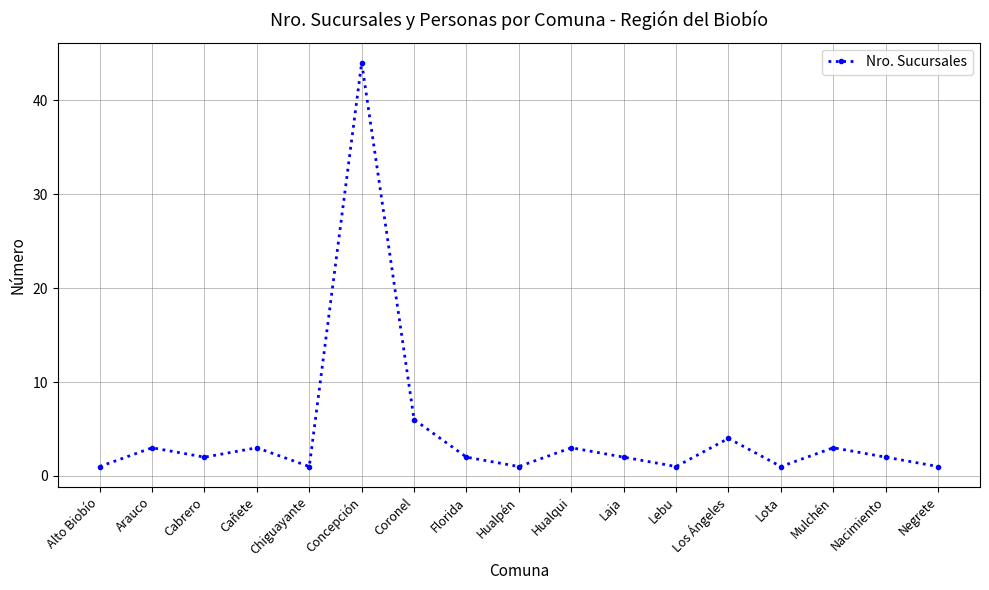

At which label is the value closest to 22?

Coronel